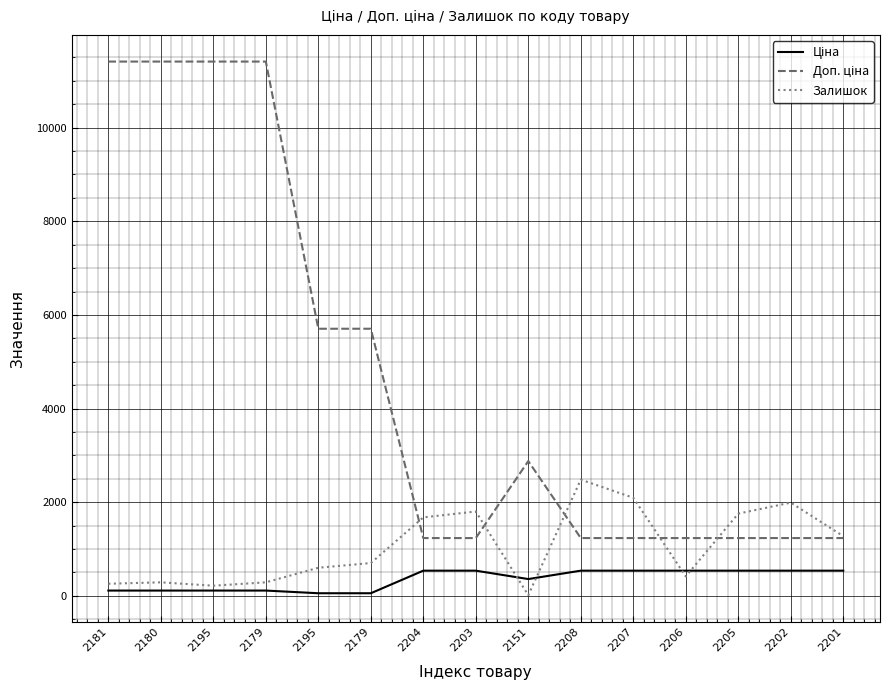

Which has a higher value, 2181 or 2180?

2181